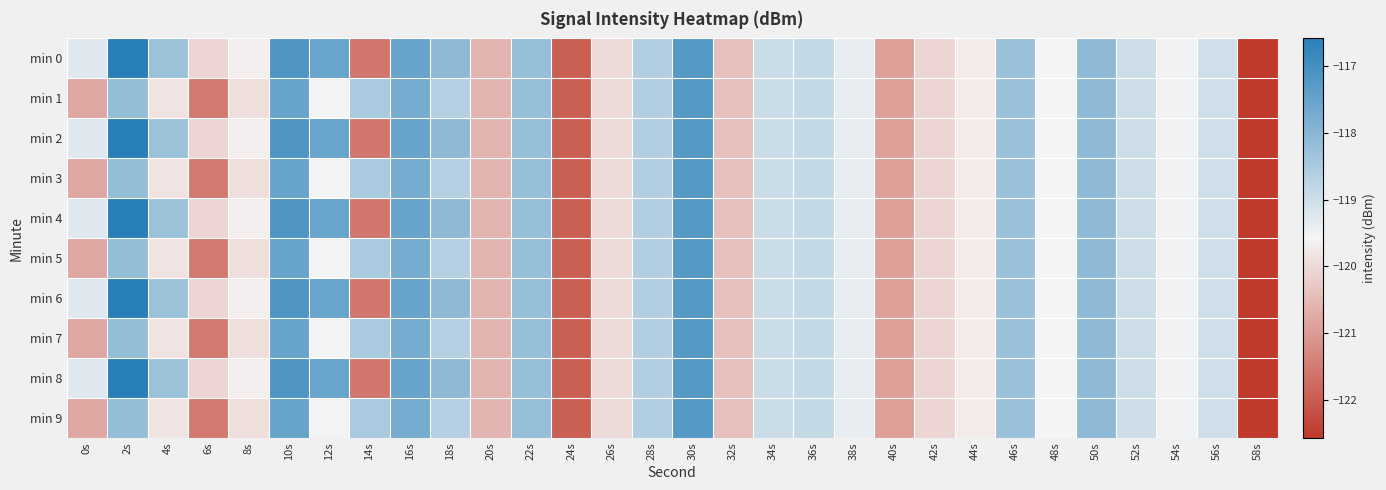

Which series has the largest range (max minus min)?

min 0